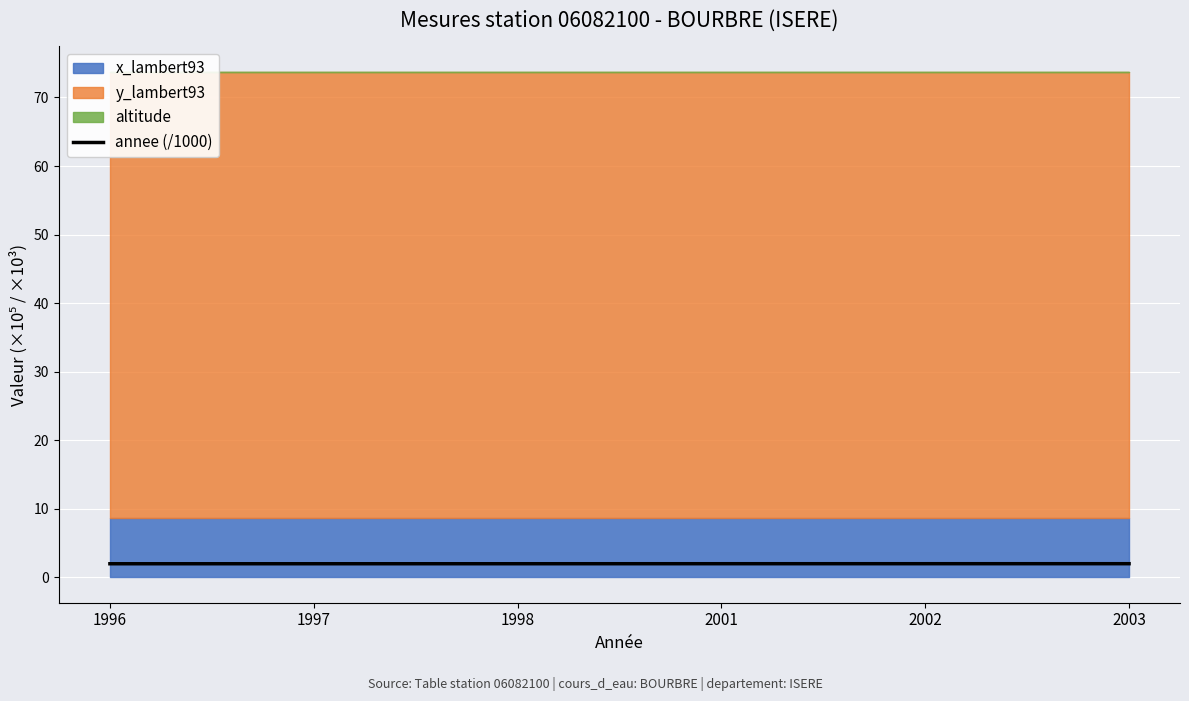

True or false: annee (/1000) has a value of 2.0 at 1997.

True